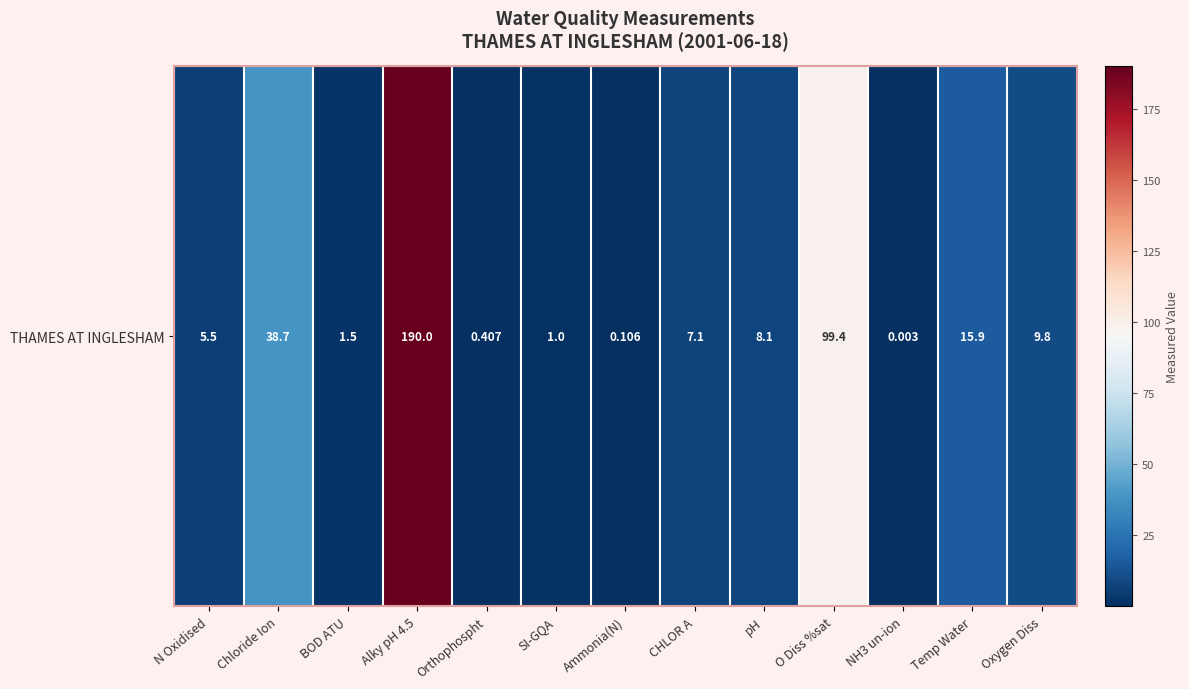

Which category has the lowest value across all series?

NH3 un-ion